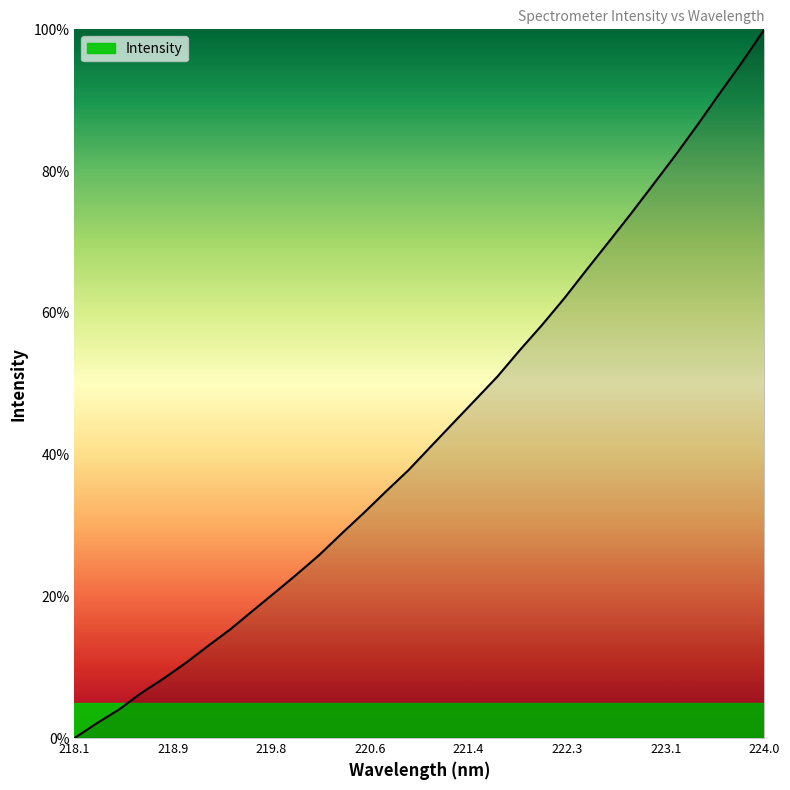

What is the greatest value displayed?

100.0